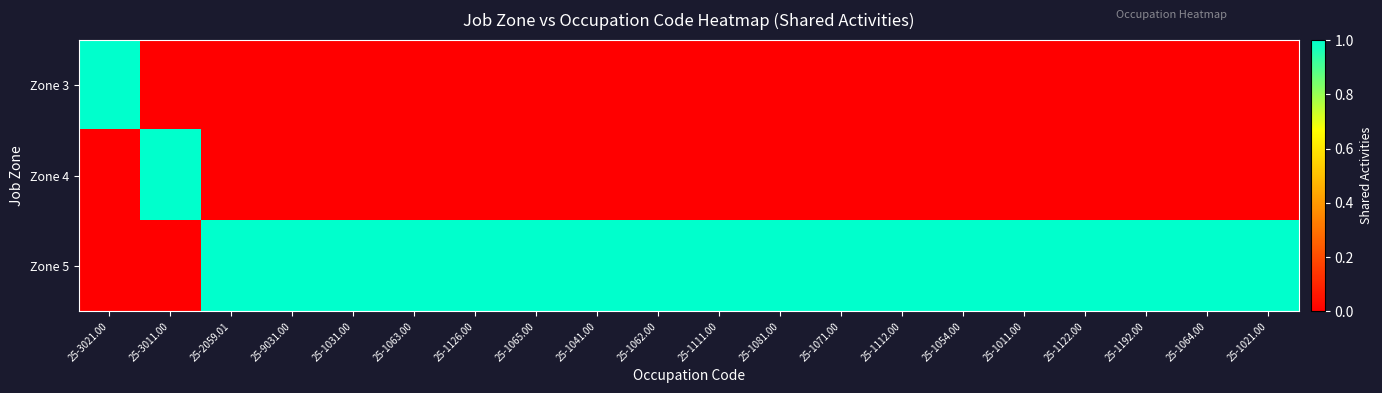

Between 25-9031.00 and 25-1011.00, which is larger?

25-9031.00